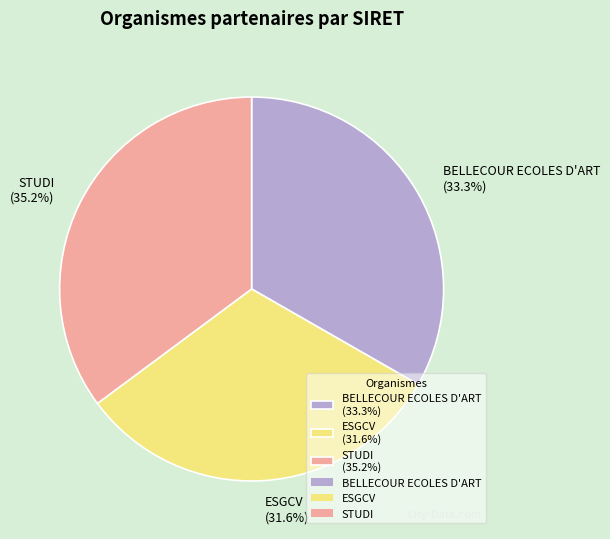

To the nearest percent, what percentage of the pie is ESGCV?

32%